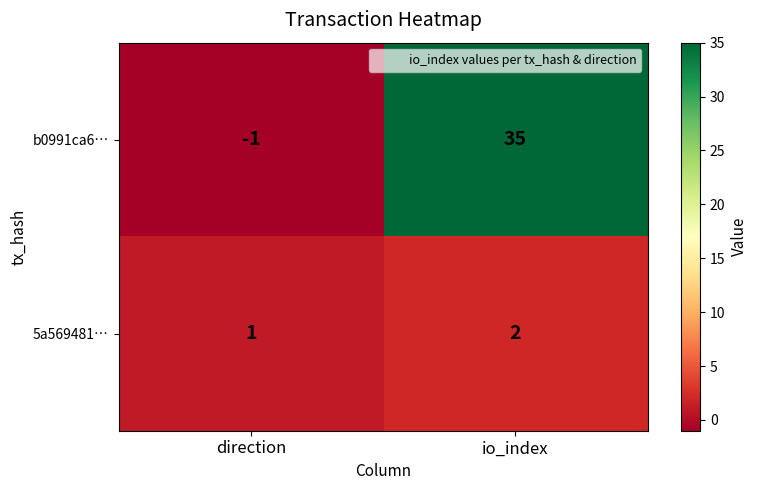

Count the number of data series in this chart.

2